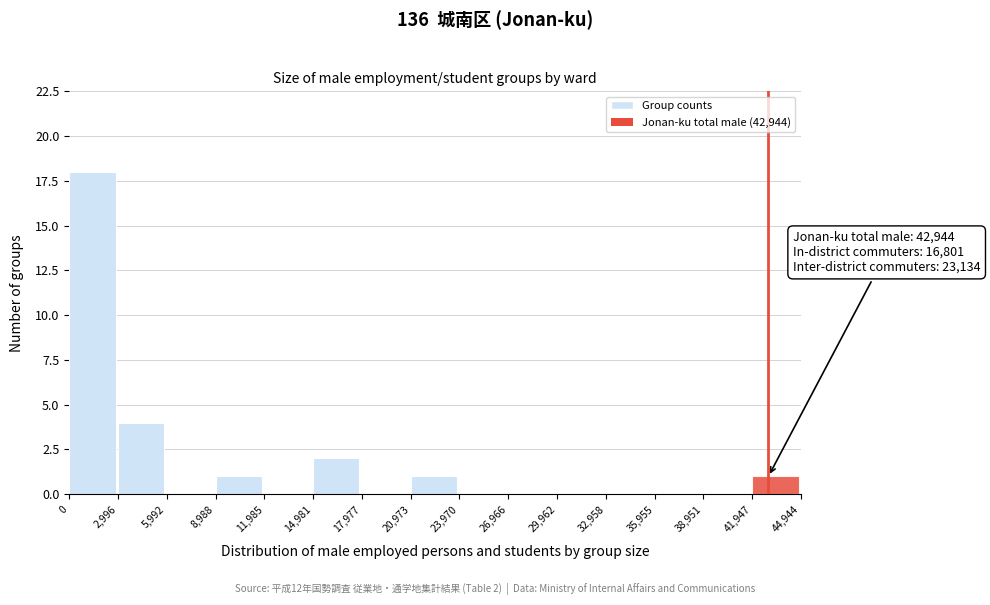

Over which range of the x-axis is the bar tallest?

0 to 2,996